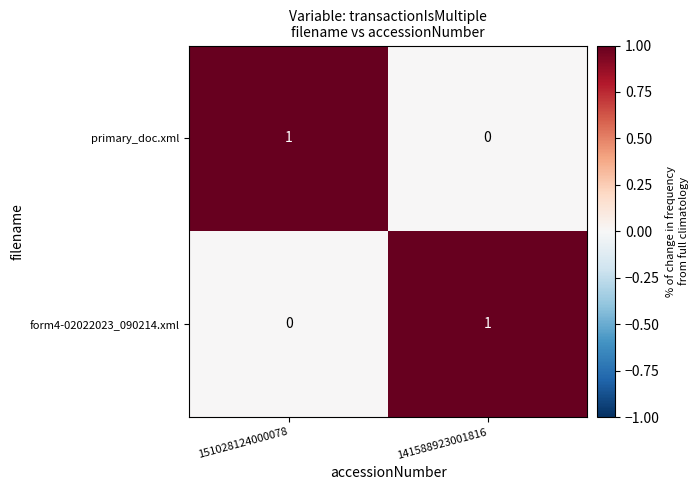

The form4-02022023_090214.xml series shows 1 at 151028124000078. True or false?

False